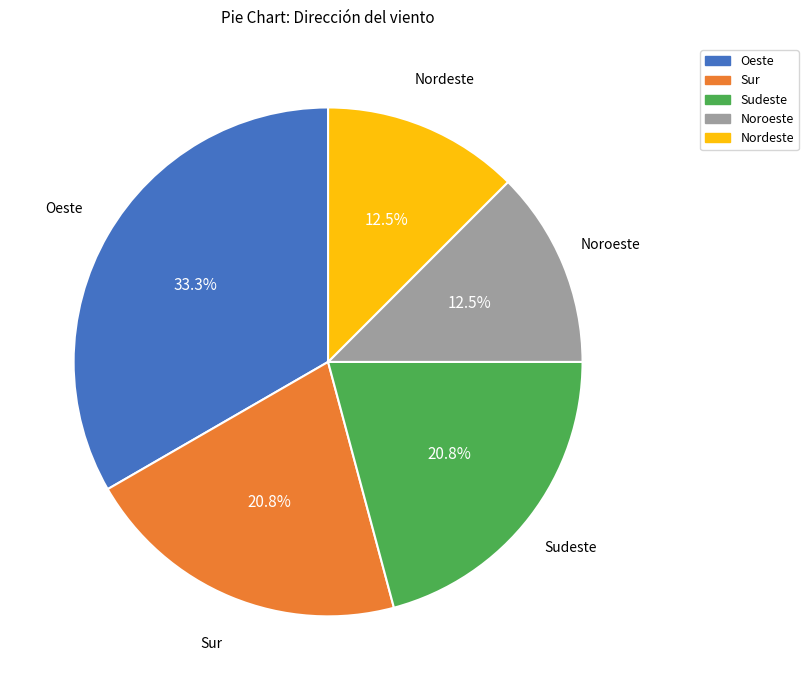

Is there any slice that represents more than half of the pie?

No